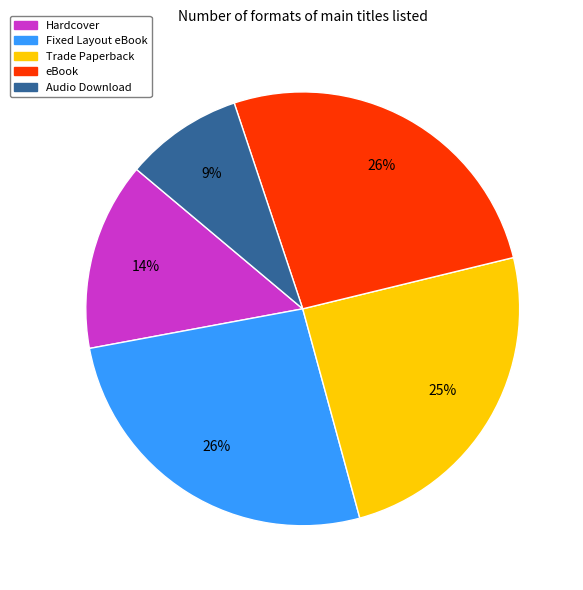

Combined, do Trade Paperback and Hardcover account for over 50%?

No